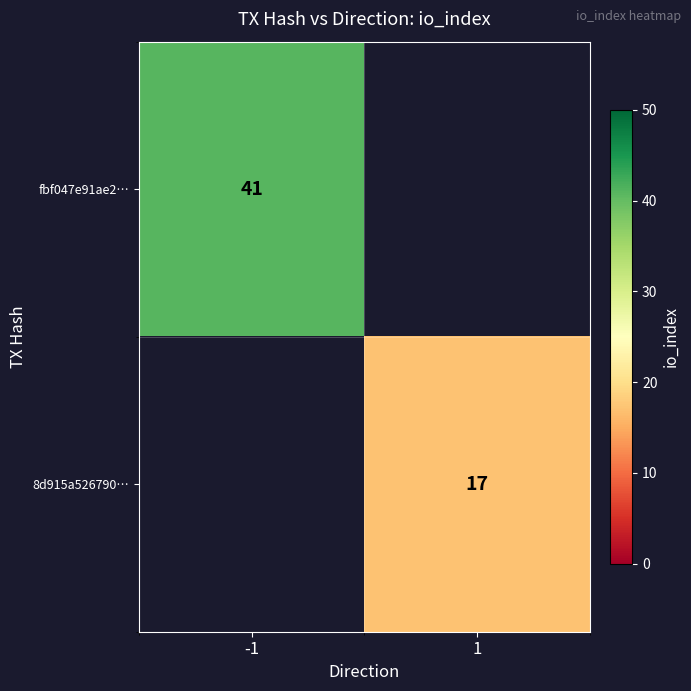

The fbf047e91ae2… series shows 41 at -1. True or false?

True